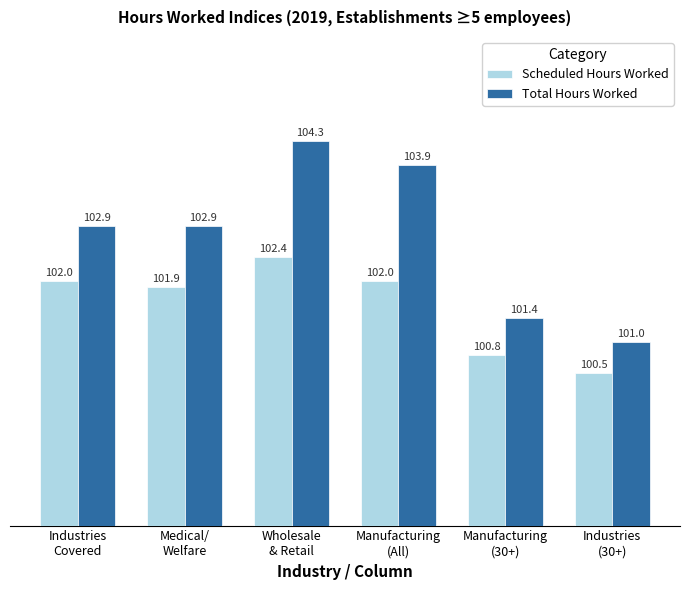

What is the difference between the second highest and second lowest values in the Scheduled Hours Worked series?

1.2